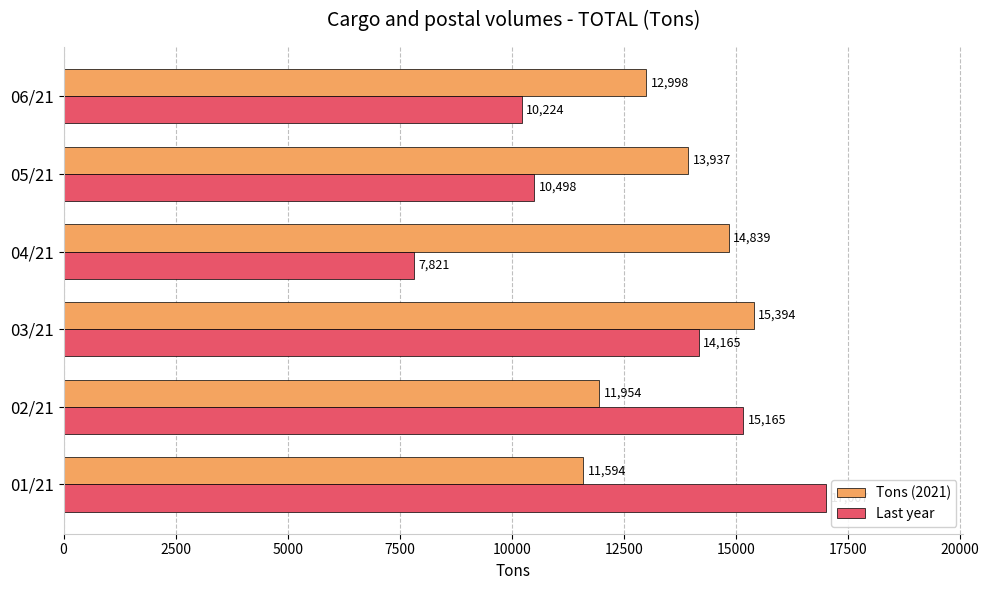

The Tons (2021) series shows 13936.8 at 05/21. True or false?

True